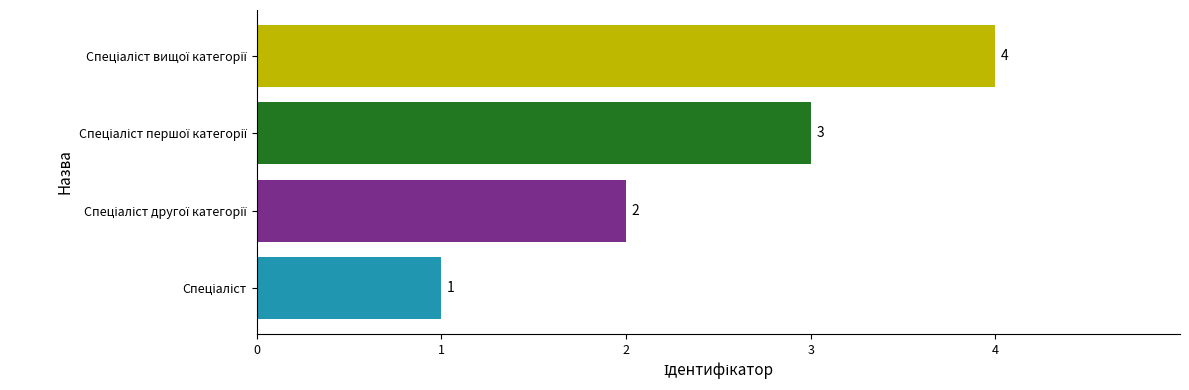

How many values are between 2 and 4?

3